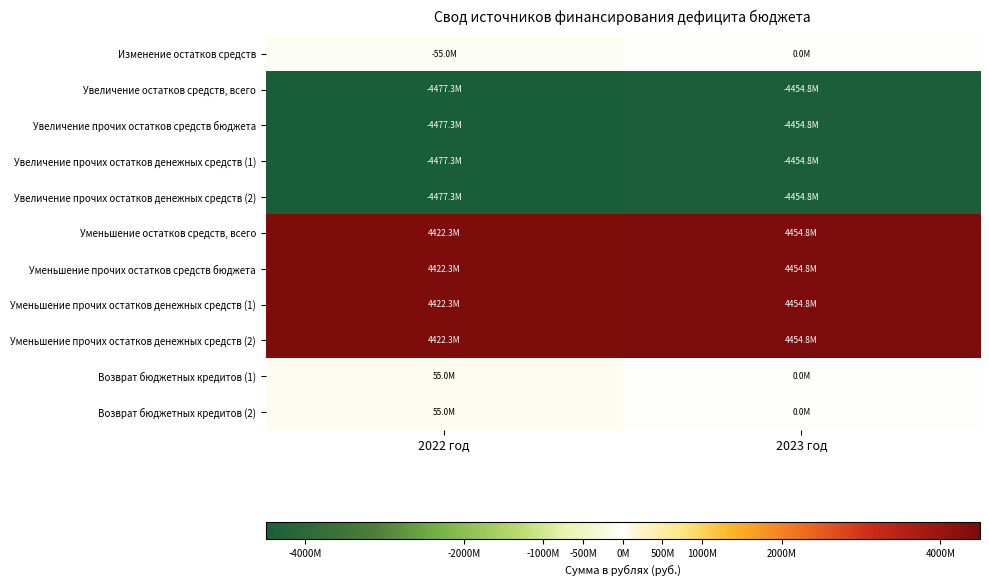

List the series in order of their peak value, lowest first.

Увеличение остатков средств, всего, Увеличение прочих остатков средств бюджета, Увеличение прочих остатков денежных средств (1), Увеличение прочих остатков денежных средств (2), Изменение остатков средств, Возврат бюджетных кредитов (1), Возврат бюджетных кредитов (2), Уменьшение остатков средств, всего, Уменьшение прочих остатков средств бюджета, Уменьшение прочих остатков денежных средств (1), Уменьшение прочих остатков денежных средств (2)